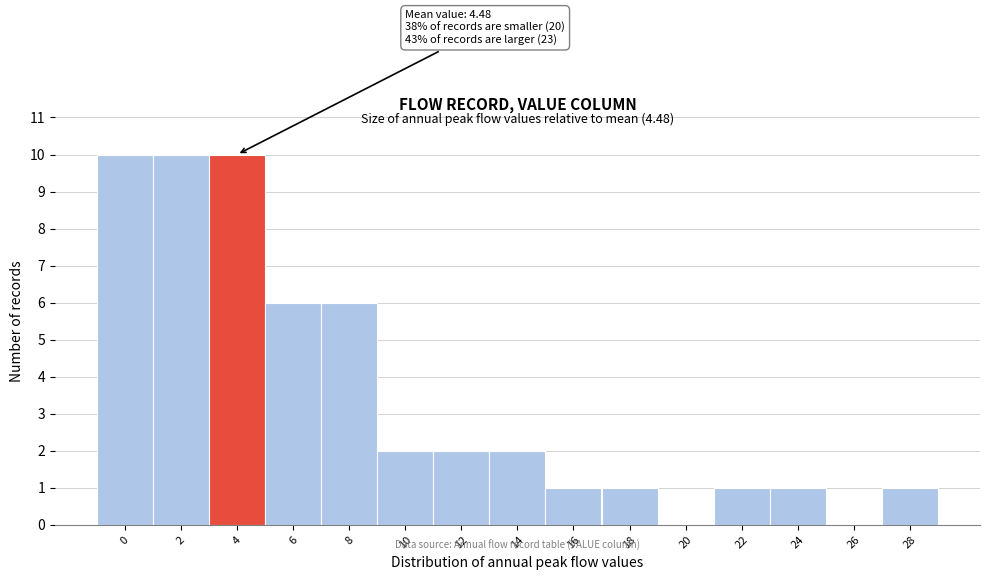

Reading right to left, extract all data points from this chart.

28=1	26=0	24=1	22=1	20=0	18=1	16=1	14=2	12=2	10=2	8=6	6=6	4=10	2=10	0=10